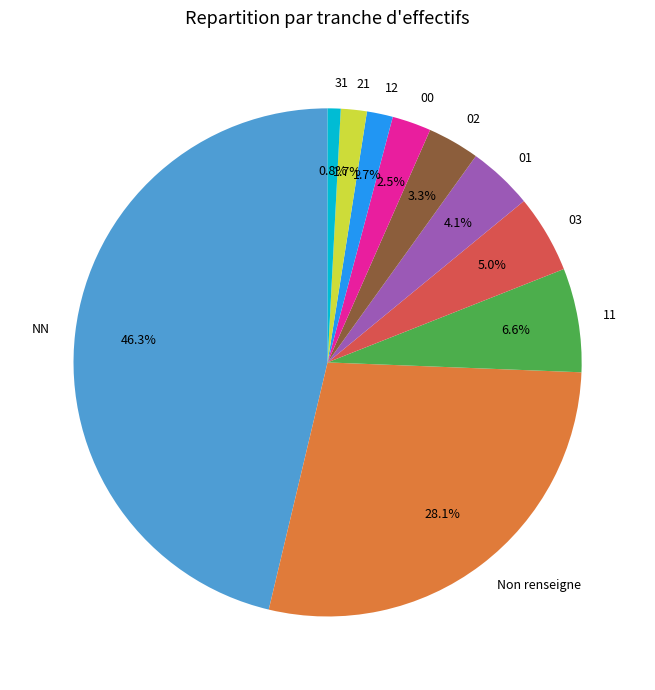

Combined, do 21 and 01 account for over 50%?

No